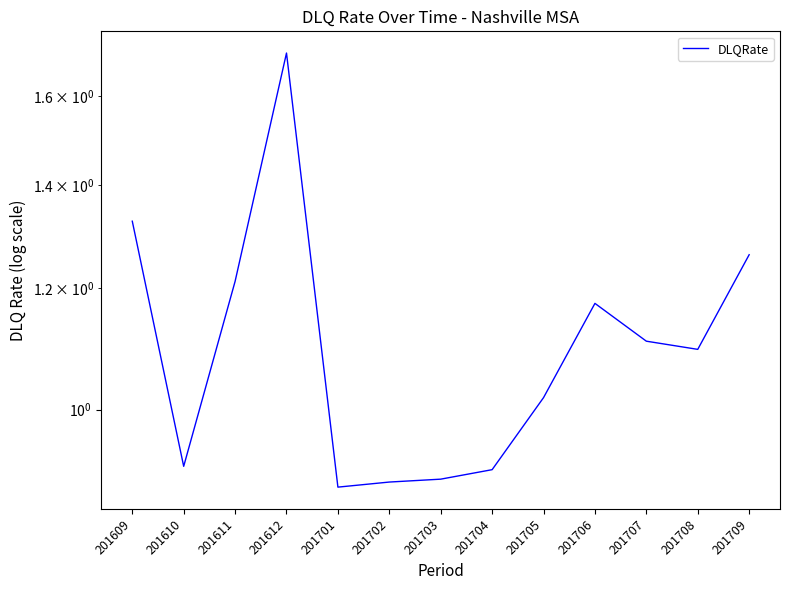

Reading left to right, transcribe all the data shown in this chart.

1.3	0.9	1.2	1.7	0.9	0.9	0.9	0.9	1.0	1.2	1.1	1.1	1.3